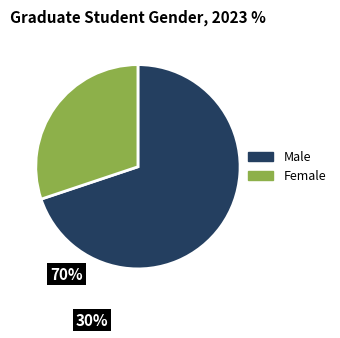

Is there a majority slice in this chart?

Yes